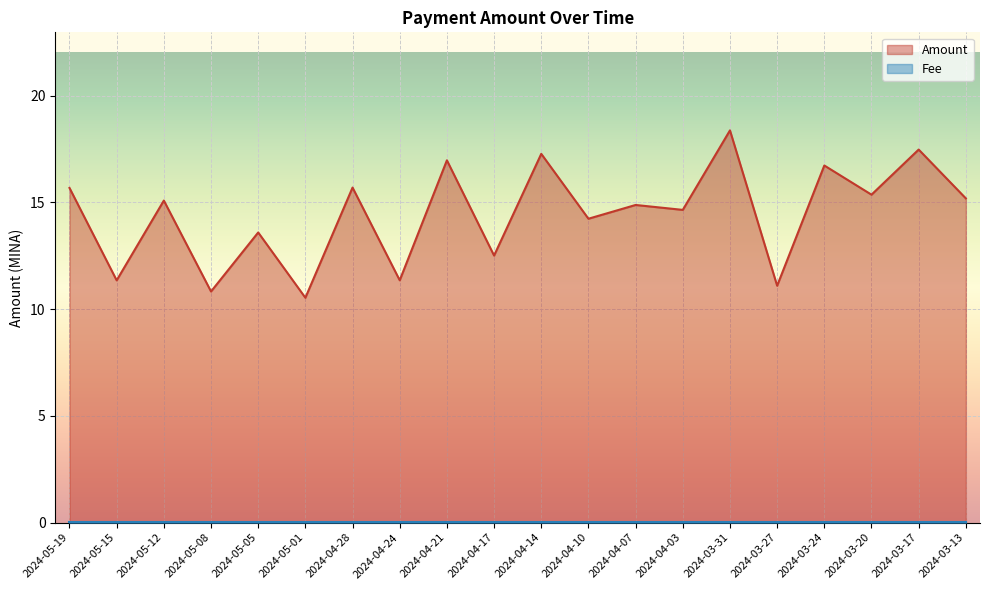

True or false: the data shows 21.7 at 2024-04-28.

False